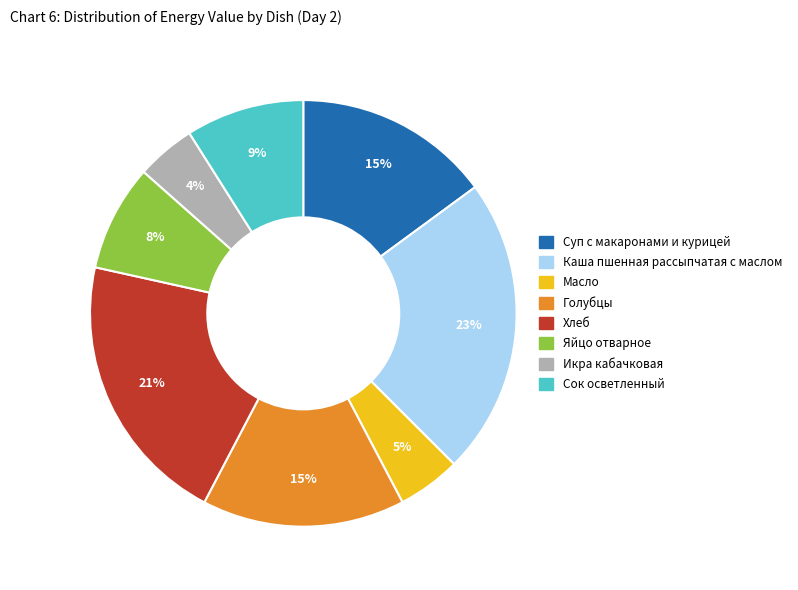

Do Каша пшенная рассыпчатая с маслом and Суп с макаронами и курицей together represent more than half of the pie?

No